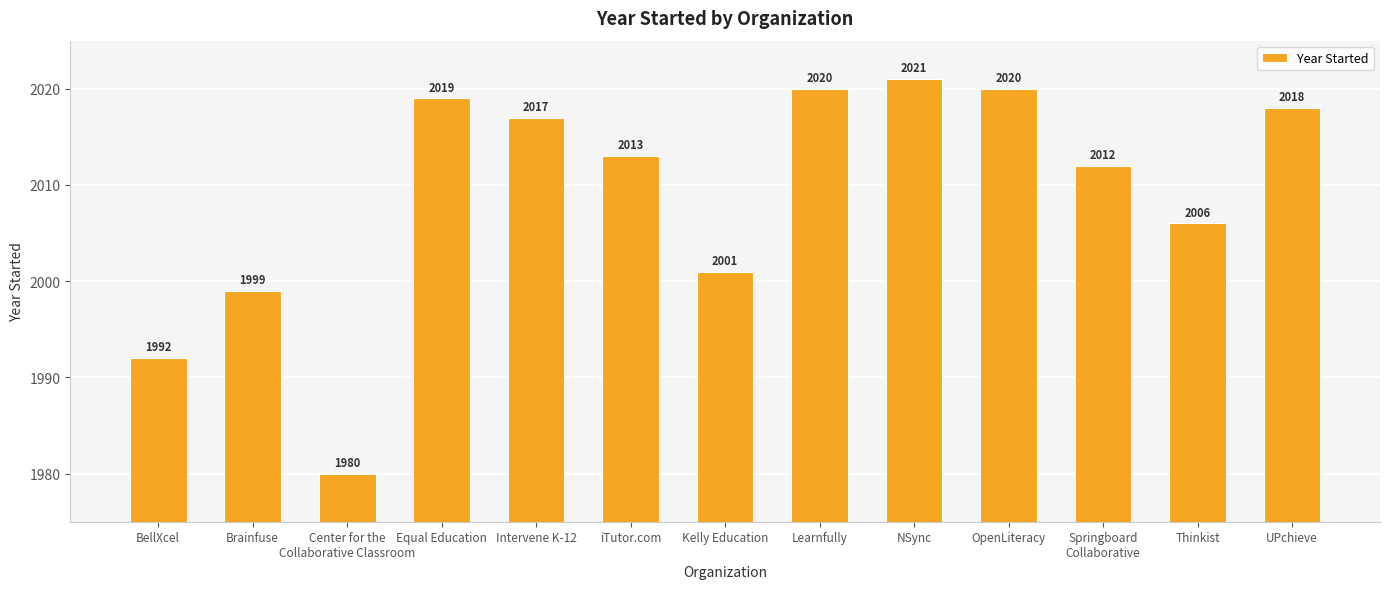

Is it true that the value at NSync is 960?

False